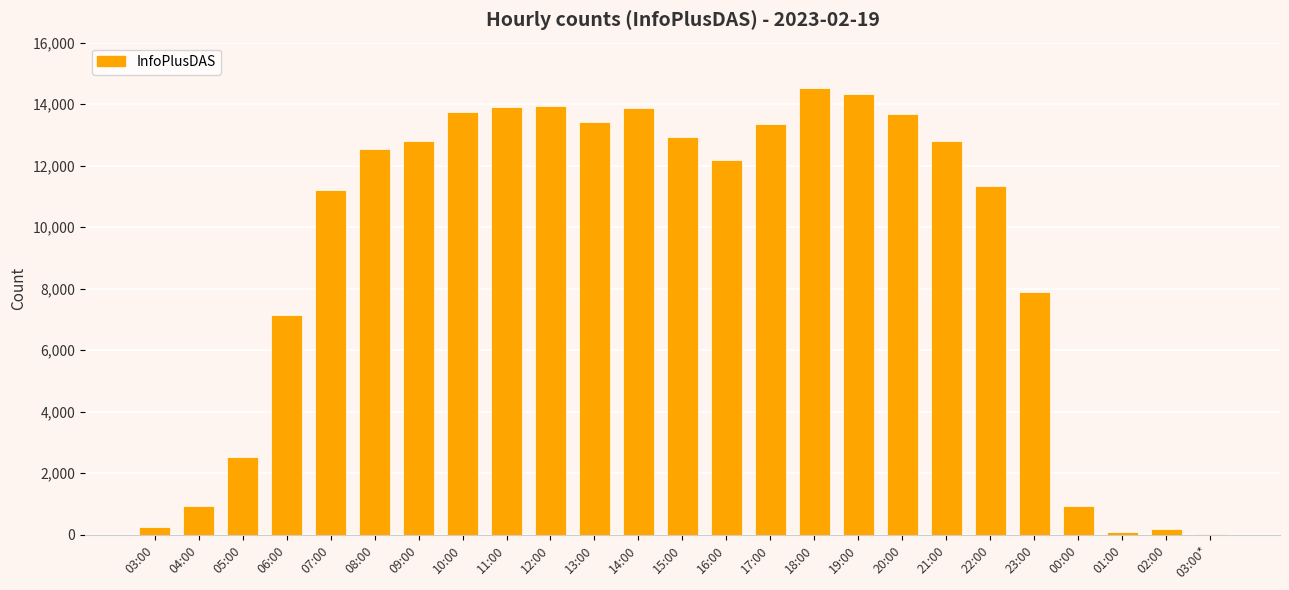

True or false: the data shows 19603 at 14:00.

False